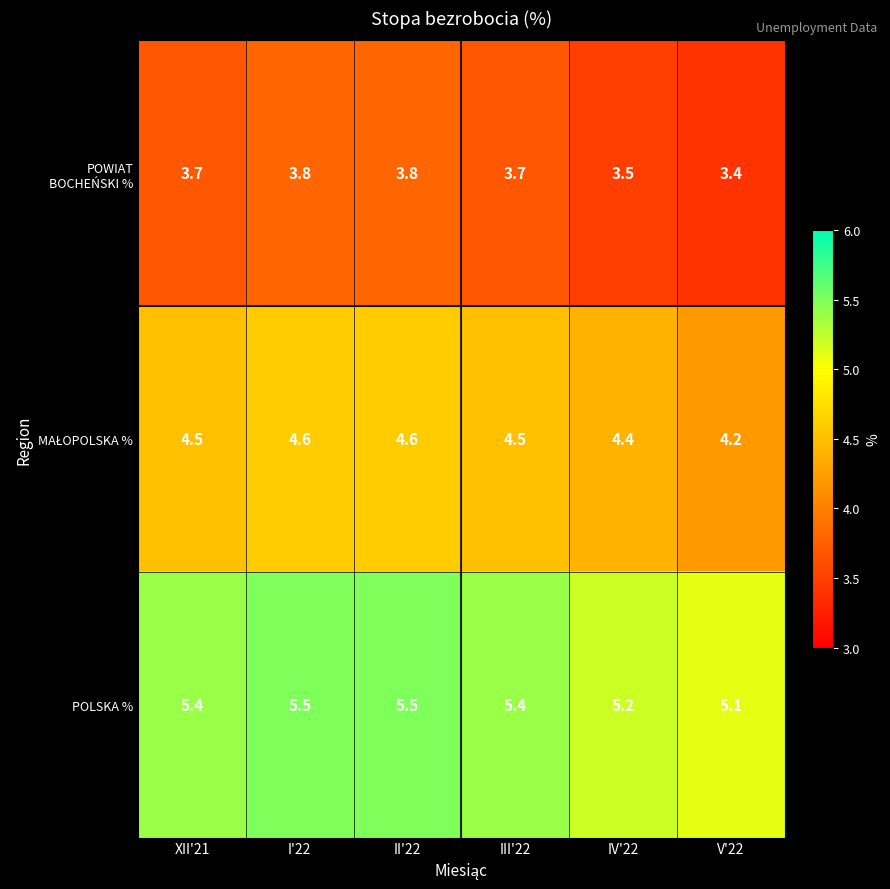

The value of POLSKA % at II'22 is 5.5. True or false?

True